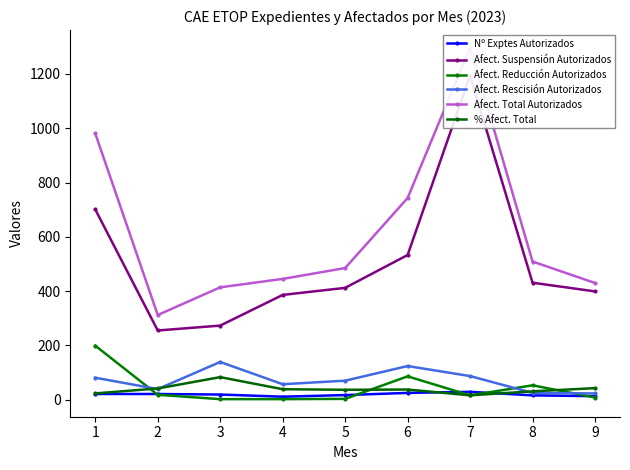

Reading left to right, transcribe all the data shown in this chart.

Nº Exptes Autorizados: 1=21.0	2=21.0	3=19.0	4=11.0	5=17.0	6=25.0	7=29.0	8=16.0	9=13.0
Afect. Suspensión Autorizados: 1=701.0	2=255.0	3=273.0	4=386.0	5=412.0	6=533.0	7=1194.0	8=431.0	9=399.0
Afect. Reducción Autorizados: 1=199.0	2=18.0	3=2.0	4=2.0	5=3.0	6=86.0	7=16.0	8=53.0	9=8.0
Afect. Rescisión Autorizados: 1=81.0	2=39.0	3=139.0	4=57.0	5=70.0	6=124.0	7=87.0	8=25.0	9=23.0
Afect. Total Autorizados: 1=981.0	2=312.0	3=414.0	4=445.0	5=485.0	6=743.0	7=1297.0	8=509.0	9=430.0
% Afect. Total: 1=23.1	2=41.4	3=83.1	4=38.6	5=36.5	6=37.4	7=16.1	8=30.8	9=42.6